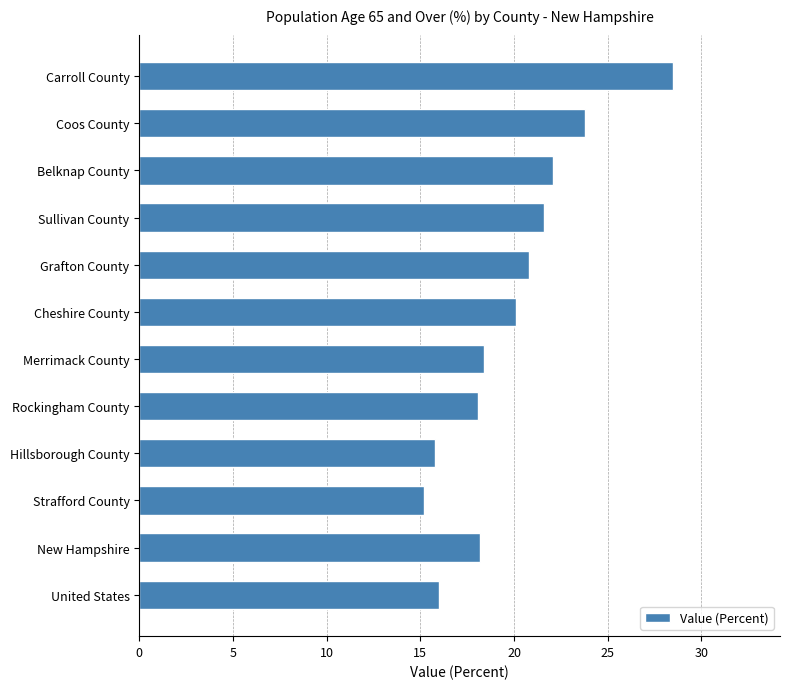

How many data points are less than 20?

6